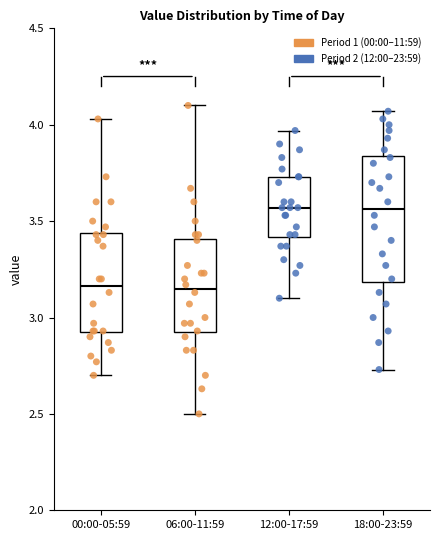

Reading left to right, read every box against the y-axis: the position of its median line, the range the box covers, and the ends of its whiskers. The values are not printed on the chart, so give them approximately, as read against the axis.

00:00-05:59: median 3.15, box 2.90 to 3.45, whiskers 2.70 to 4.05
06:00-11:59: median 3.15, box 2.90 to 3.40, whiskers 2.50 to 4.10
12:00-17:59: median 3.55, box 3.40 to 3.75, whiskers 3.10 to 3.95
18:00-23:59: median 3.55, box 3.20 to 3.85, whiskers 2.75 to 4.05